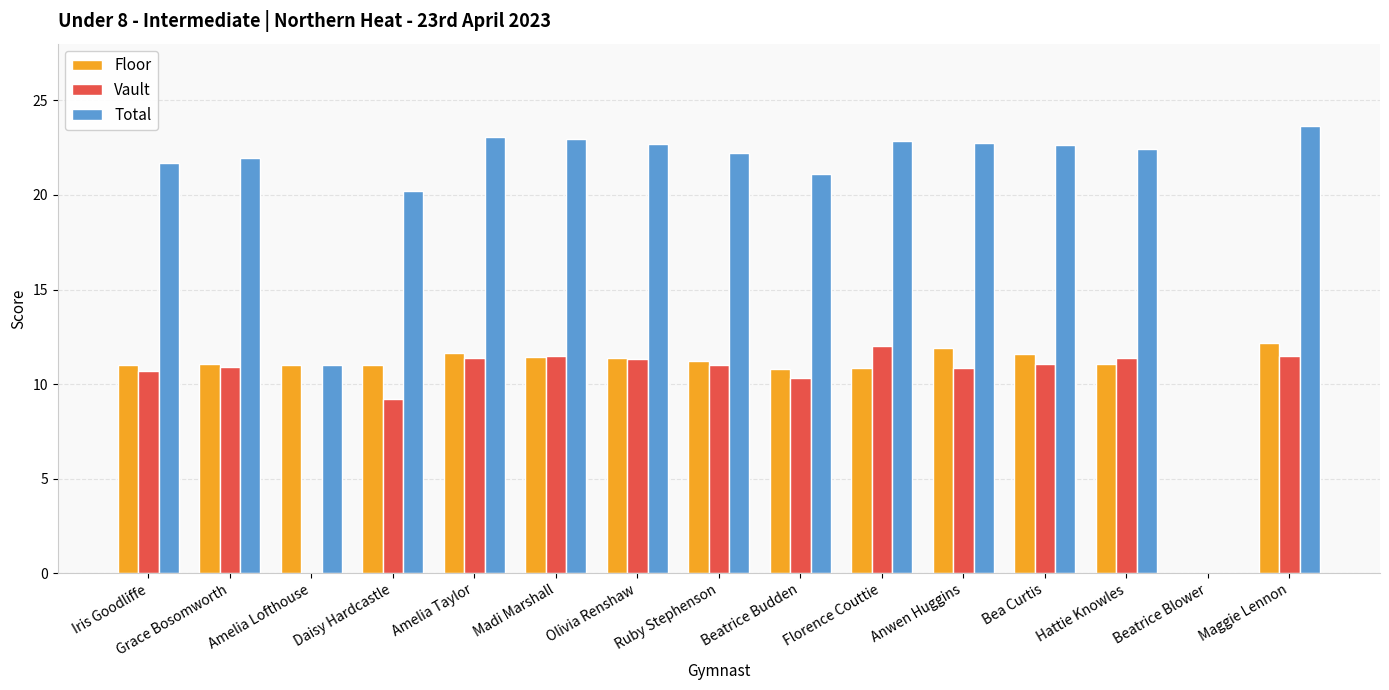

Is the value of Floor at Olivia Renshaw greater than the value of Total at Madi Marshall?

No